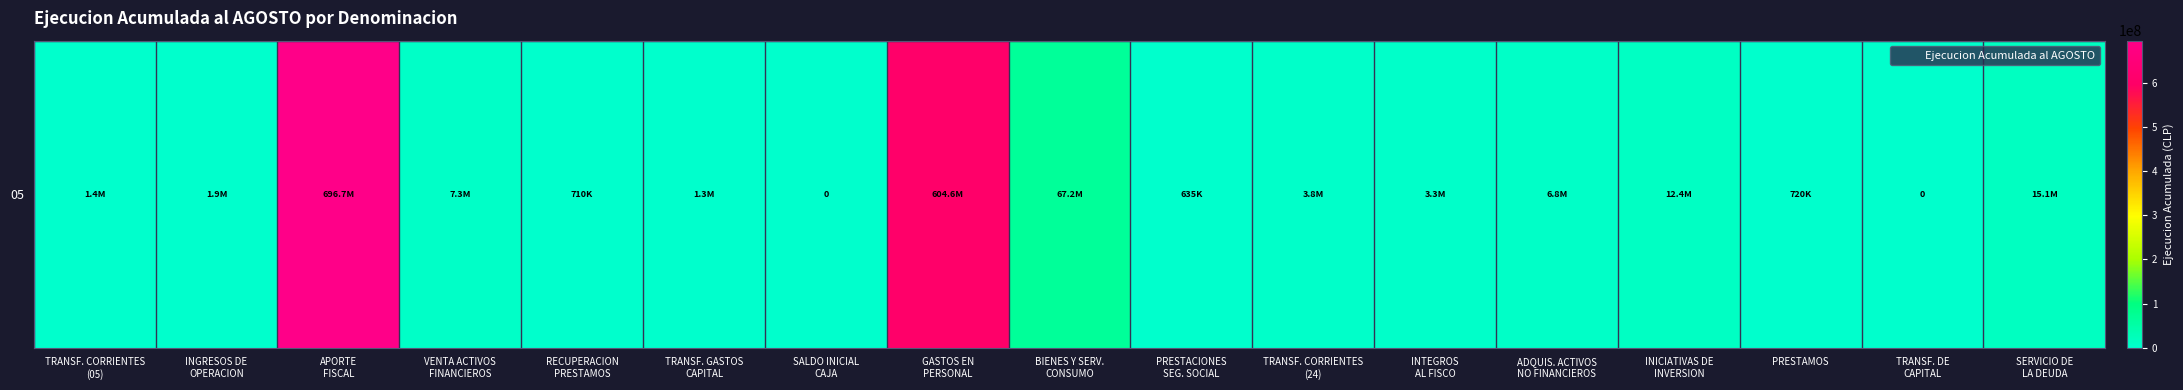

How many distinct data groups are displayed?

1